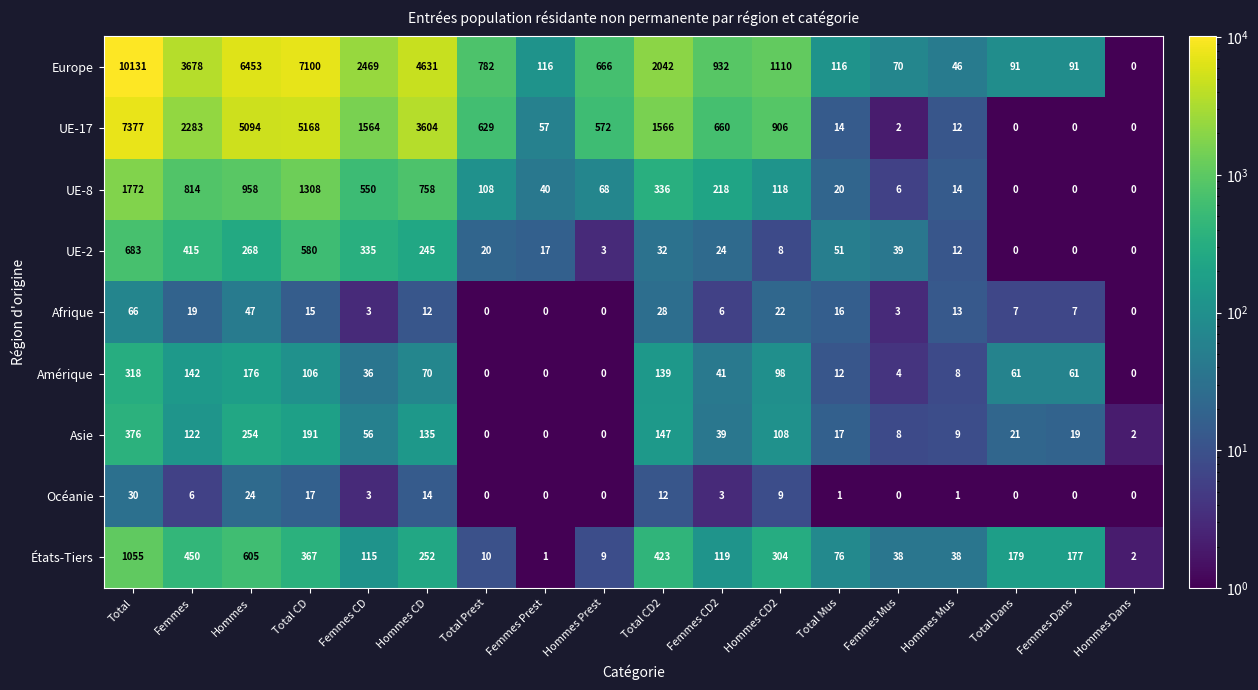

What is the total value across all series at Hommes Mus?

153